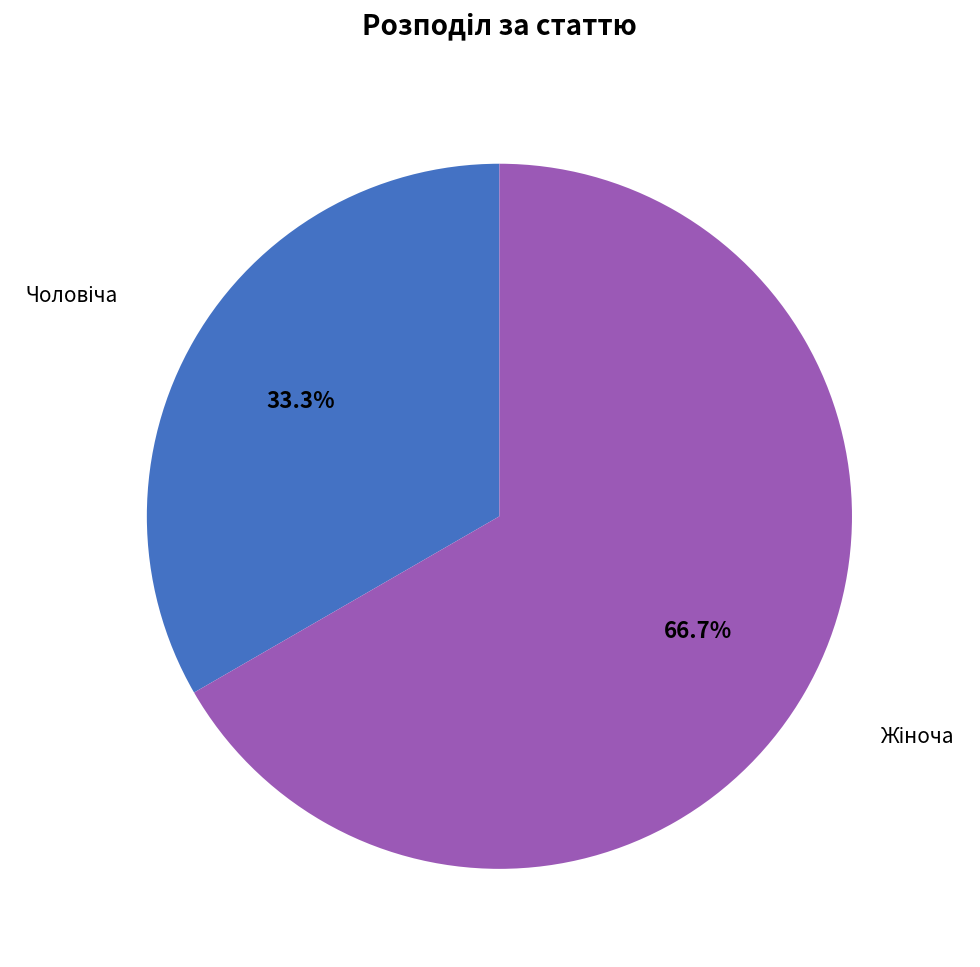

Is there a majority slice in this chart?

Yes